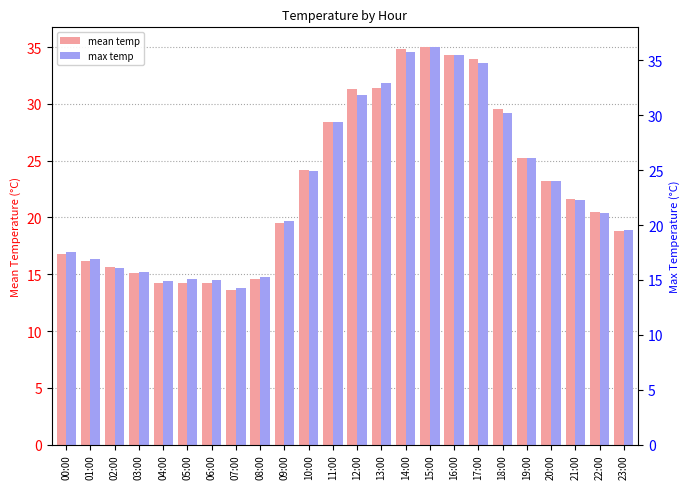

What position from the right is 21:00?

3